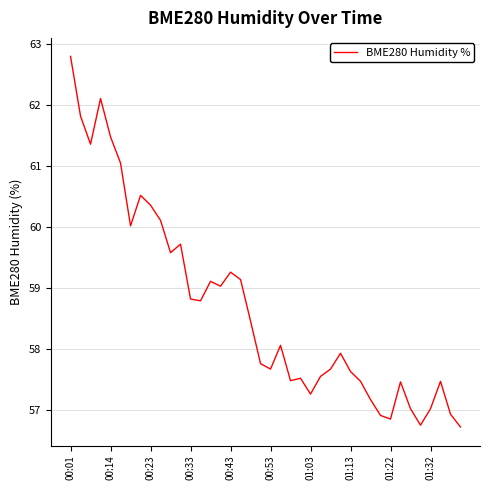

What is the difference between the maximum and minimum values?

6.1